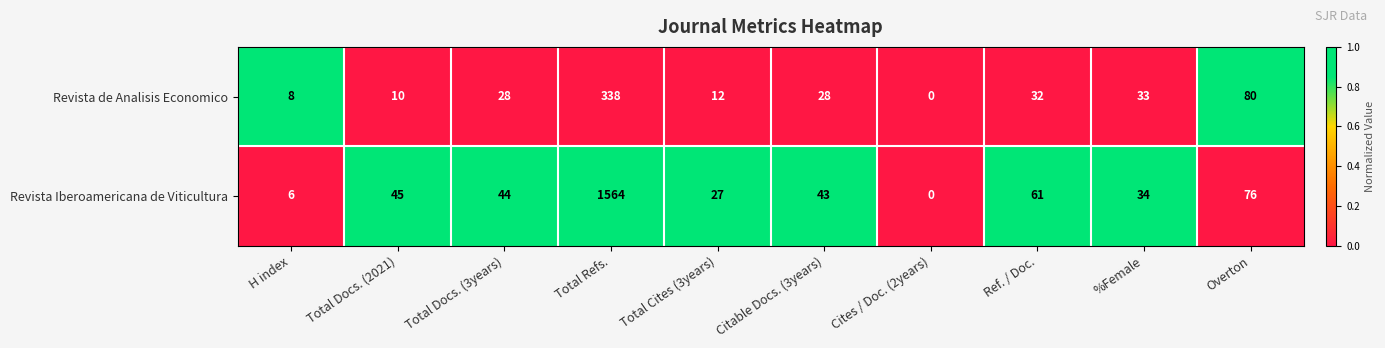

How many series are shown in this chart?

2